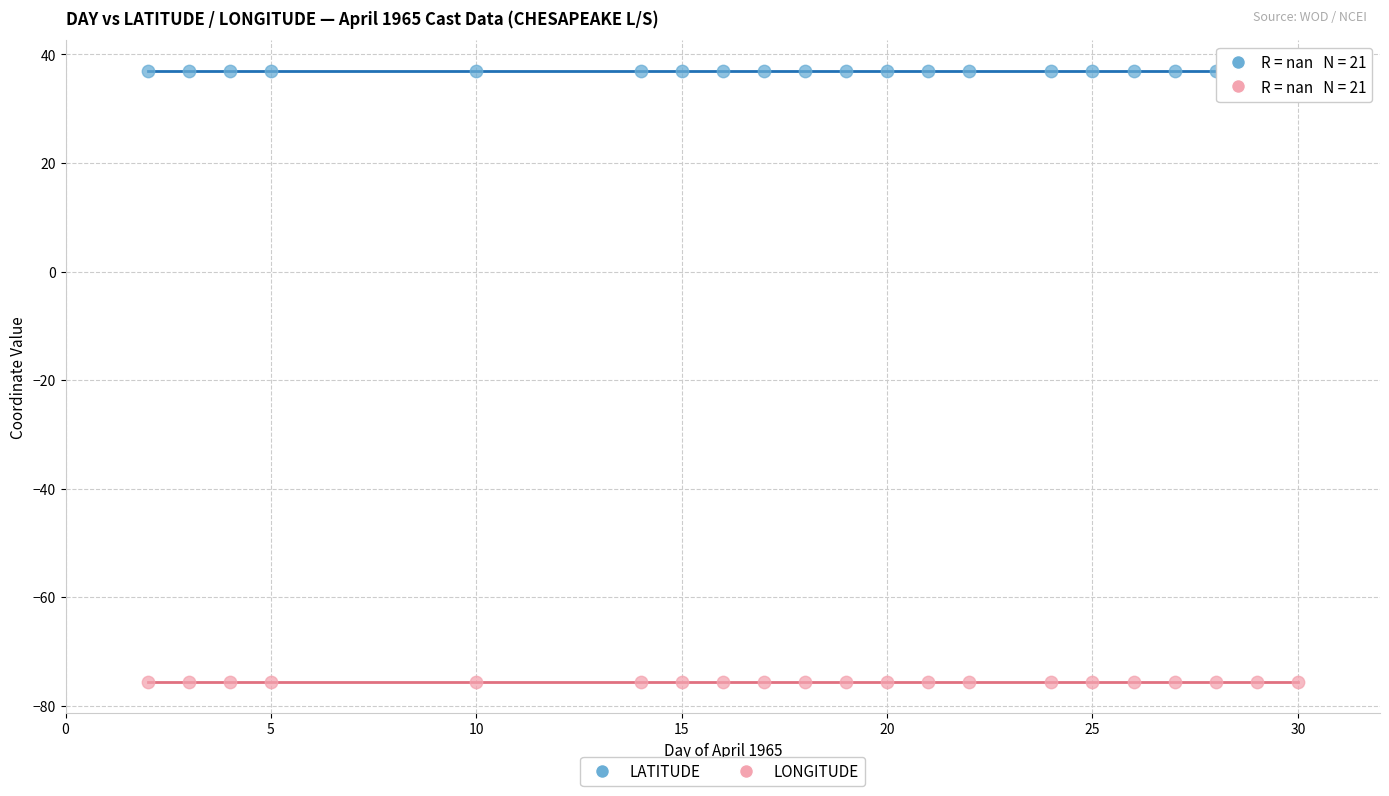

What are all the series names shown in the legend?

LATITUDE, LONGITUDE